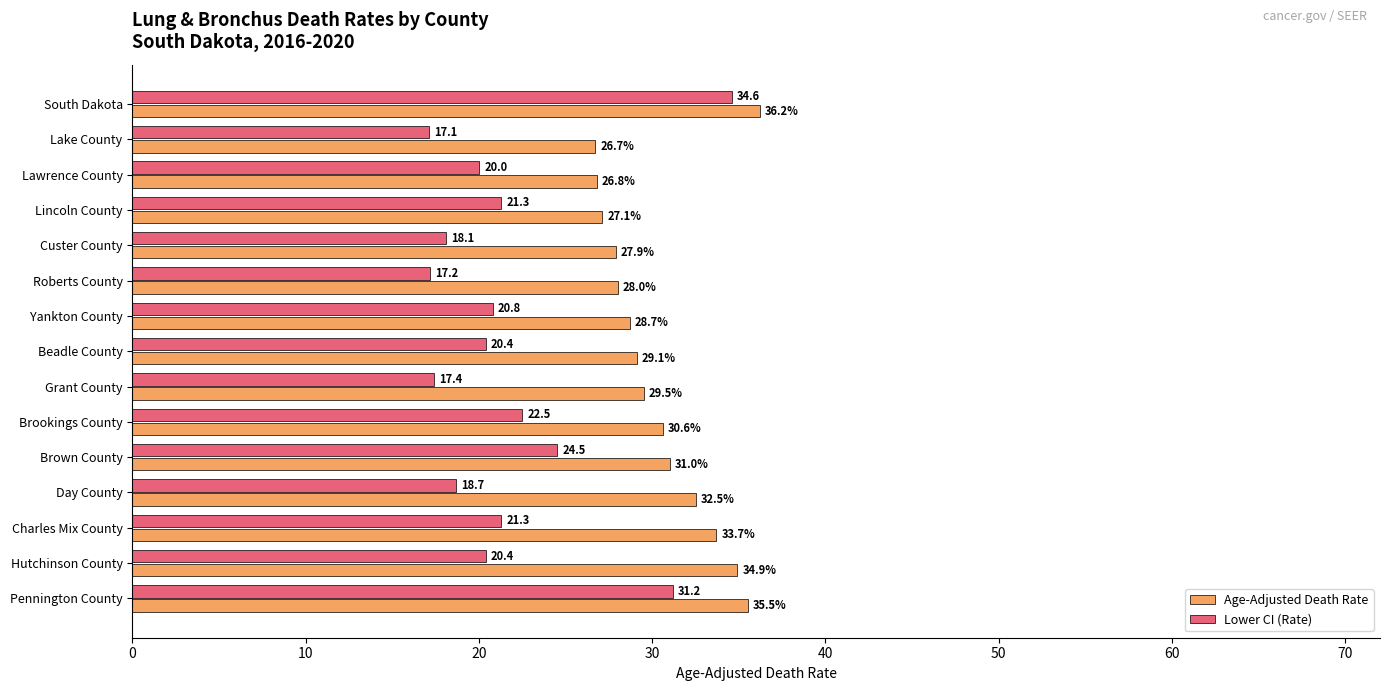

At Day County, list the series in order from smallest to largest.

Lower CI (Rate), Age-Adjusted Death Rate